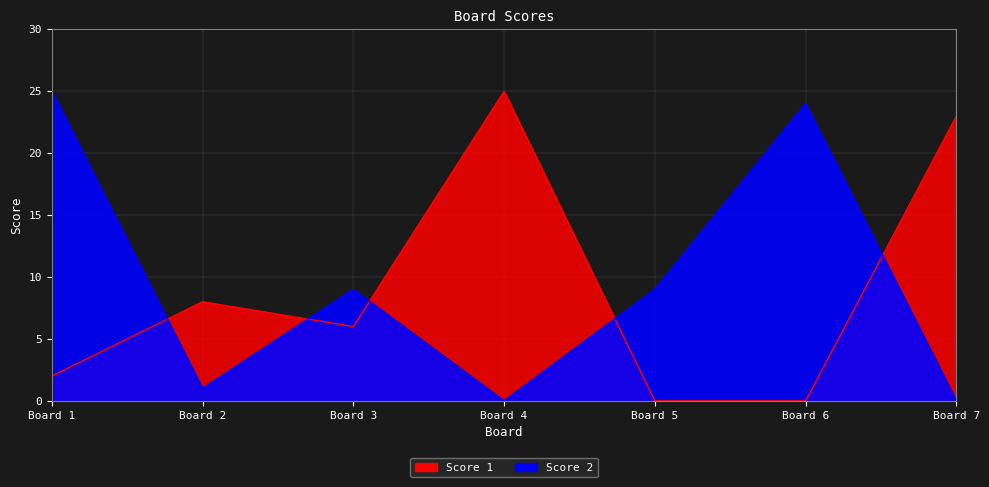

The value of Score 2 at Board 1 is 11. True or false?

False